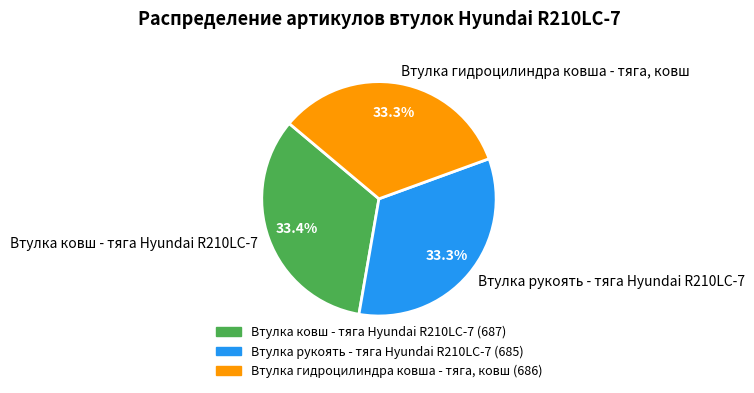

Is there a majority slice in this chart?

No